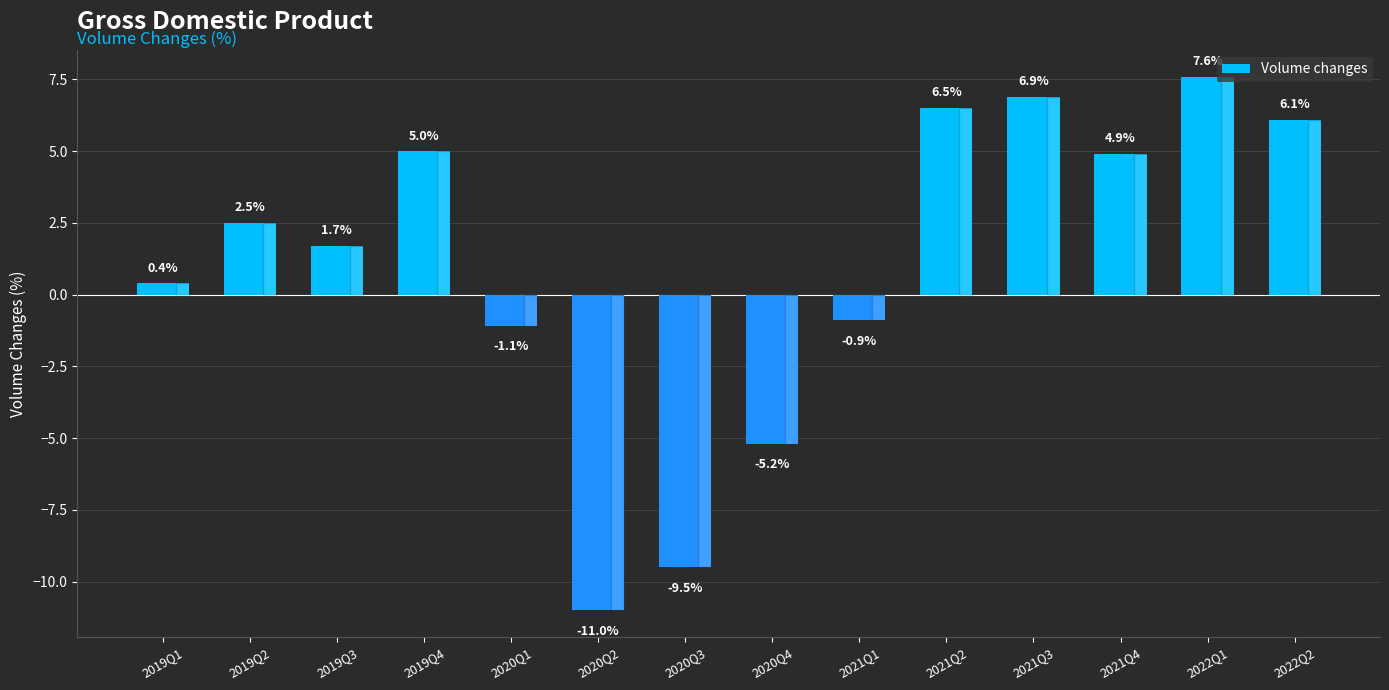

Reading right to left, what are all the values shown in this chart?

6.1	7.6	4.9	6.9	6.5	-0.9	-5.2	-9.5	-11.0	-1.1	5.0	1.7	2.5	0.4